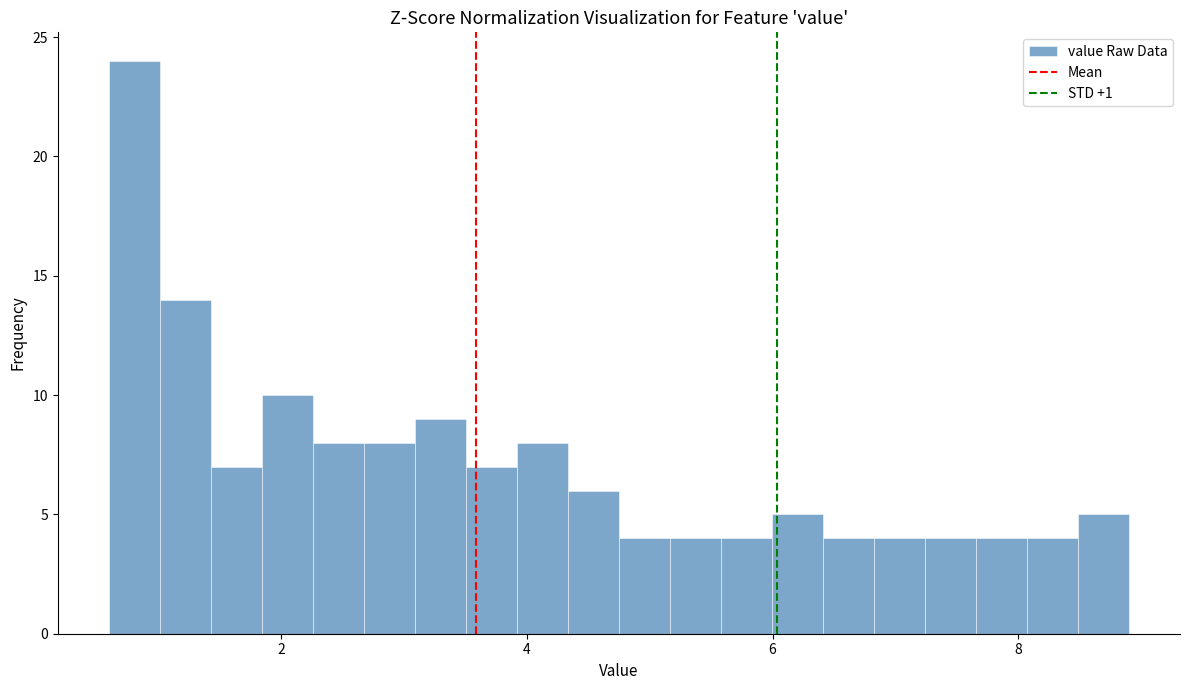

Around what value on the x-axis is the tallest bar? Give the approximate position of its centre, as read against the axis.

0.8